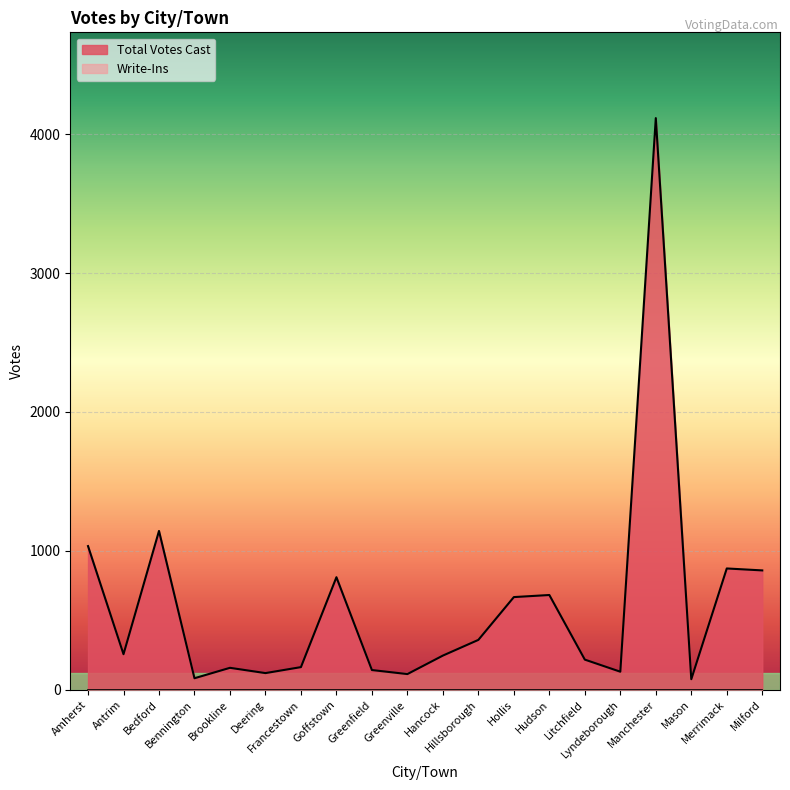

How many values are below 257?

10